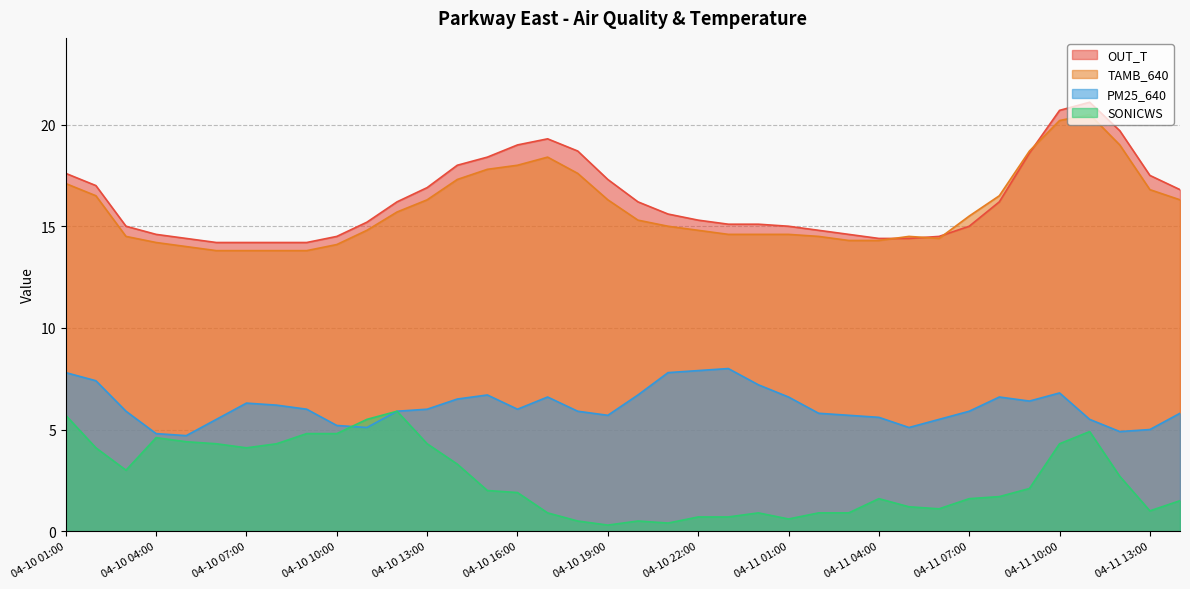

How many data points in PM25_640 are less than 6?

19